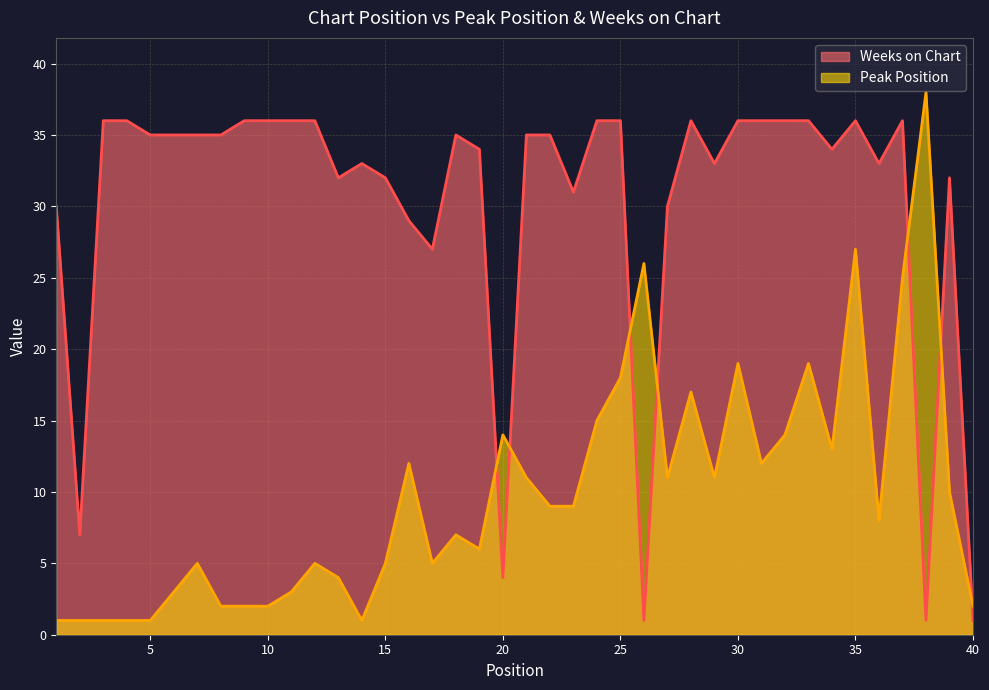

What is the sum of the Weeks on Chart values at 40 and 39?

33